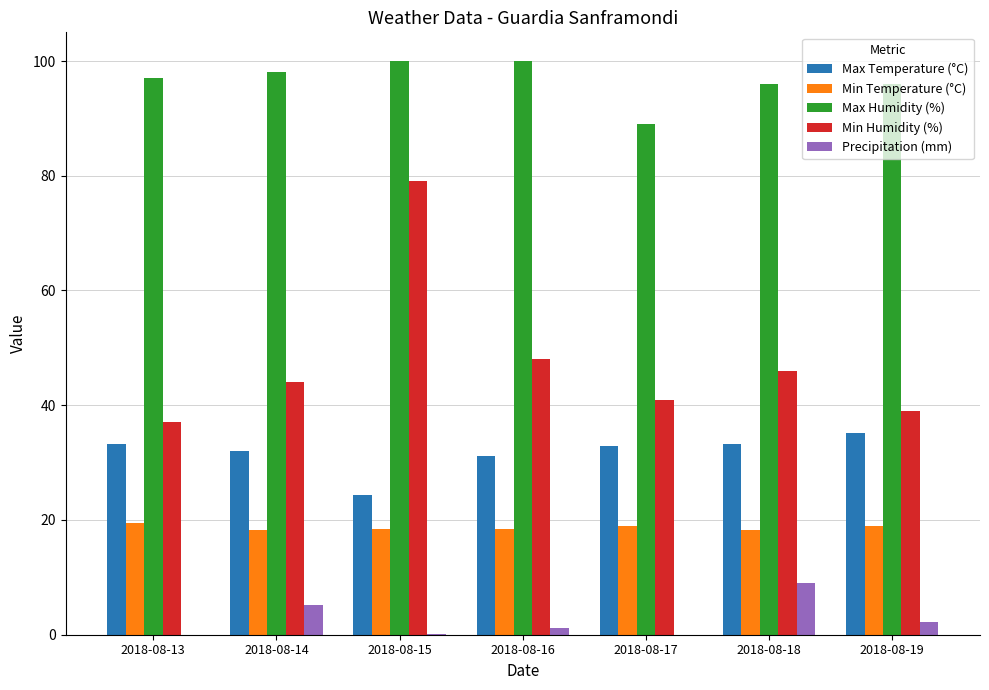

True or false: Precipitation (mm) has a value of 9.0 at 2018-08-18.

True